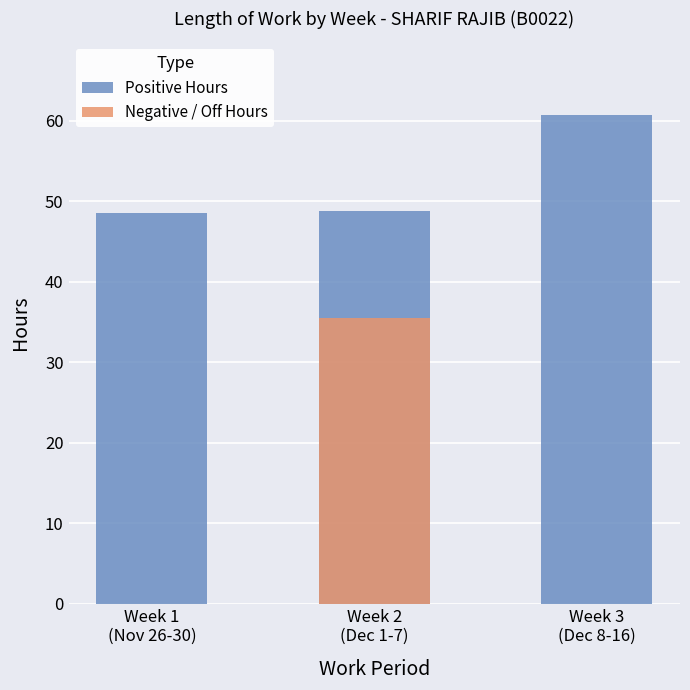

The Positive Hours series shows 48.5 at Week 1
(Nov 26-30). True or false?

True